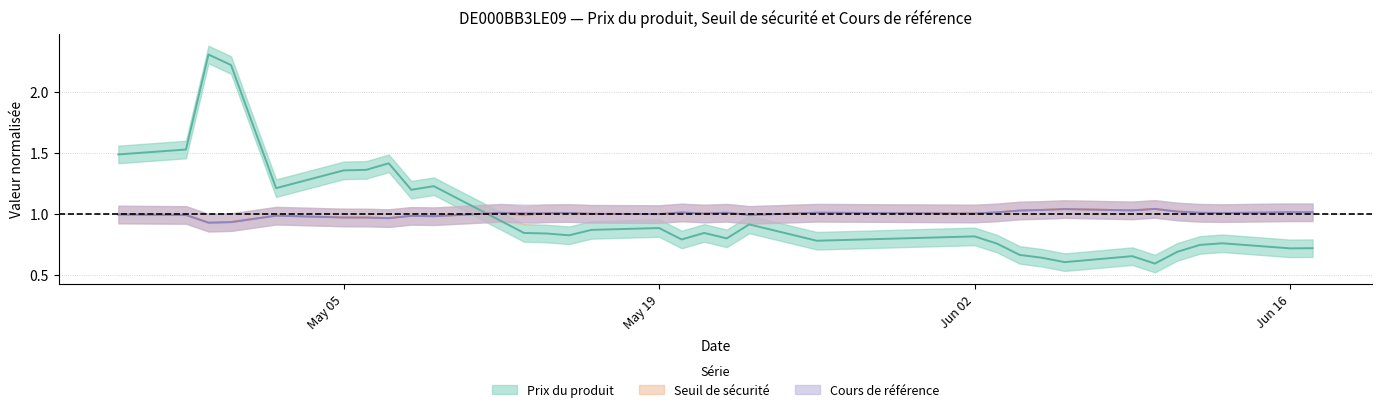

Where does the Seuil de securite series first go above 1?

2025-05-12